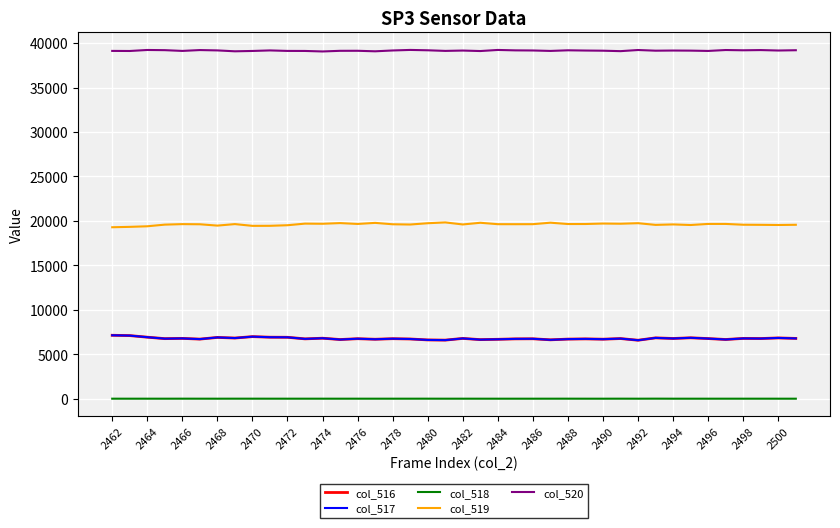

True or false: col_519 and col_517 cross at least once.

False